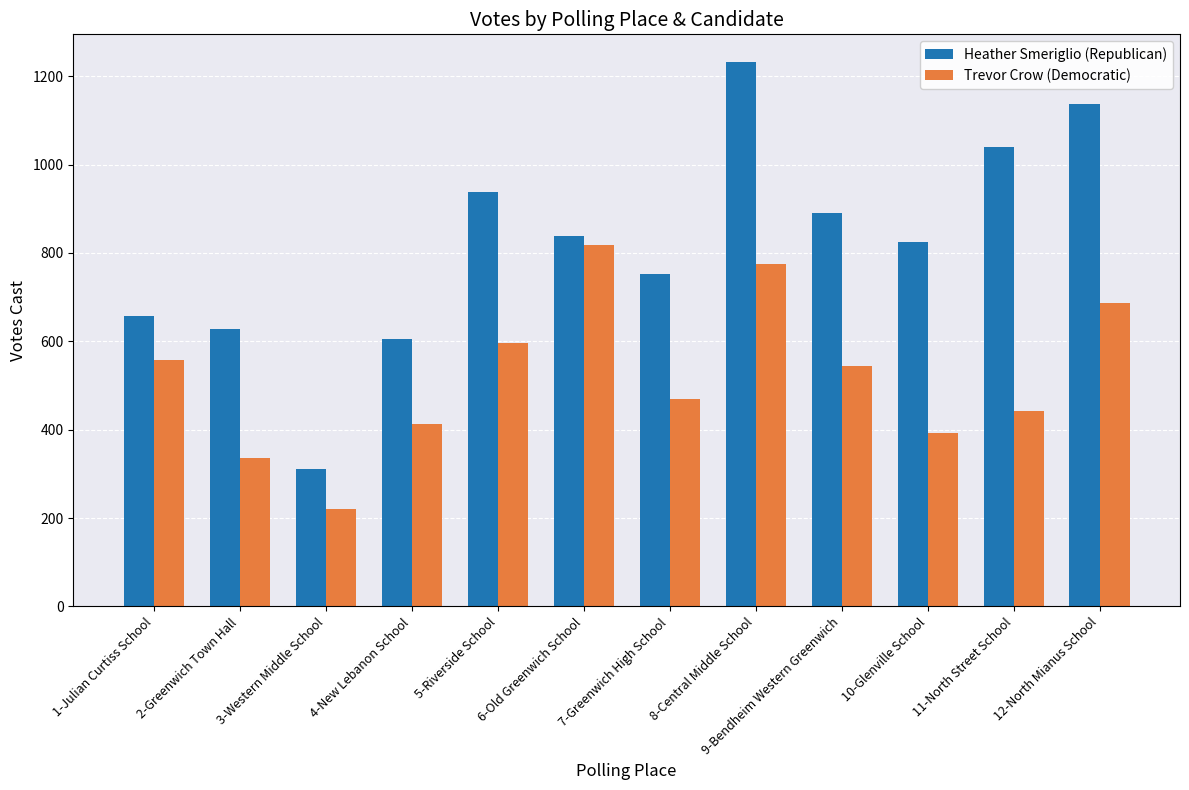

Rank the series by their average value, from lowest to highest.

Trevor Crow (Democratic), Heather Smeriglio (Republican)